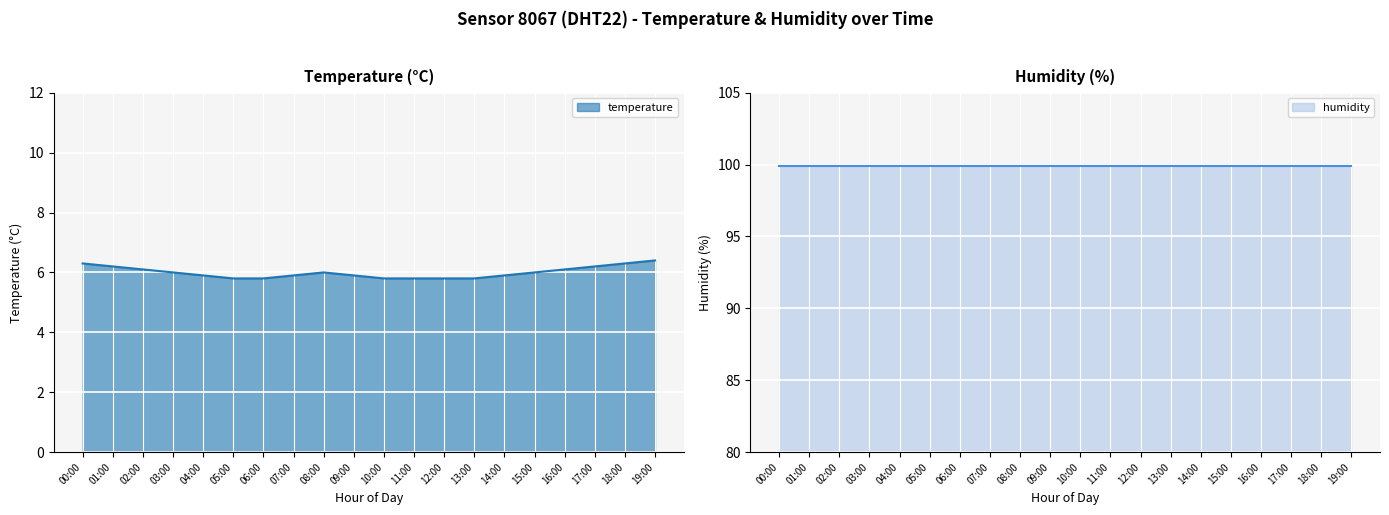

True or false: the data has more than 2 interior local peaks.

False